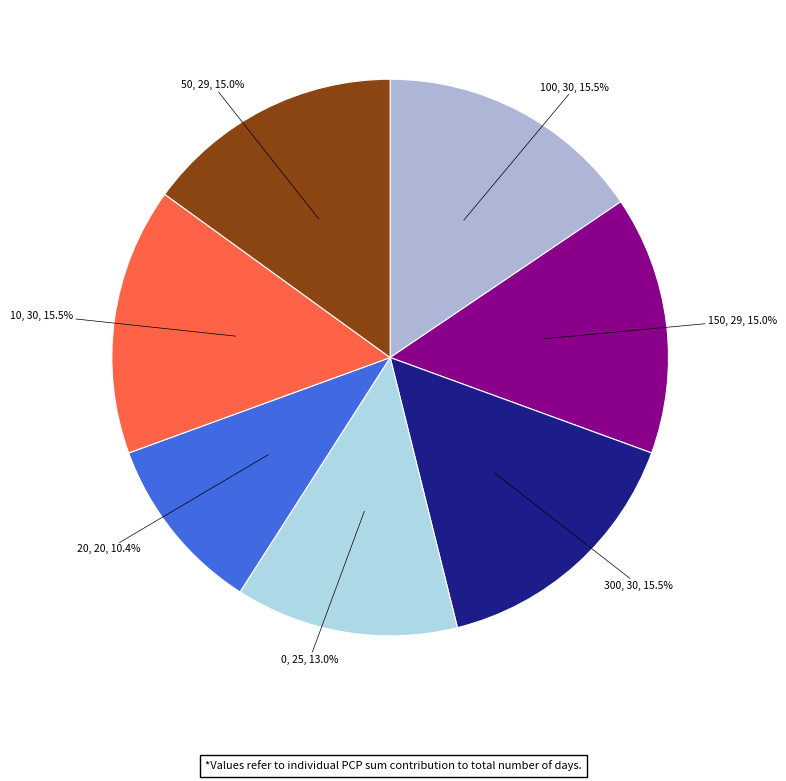

Count the number of slices in the pie.

7